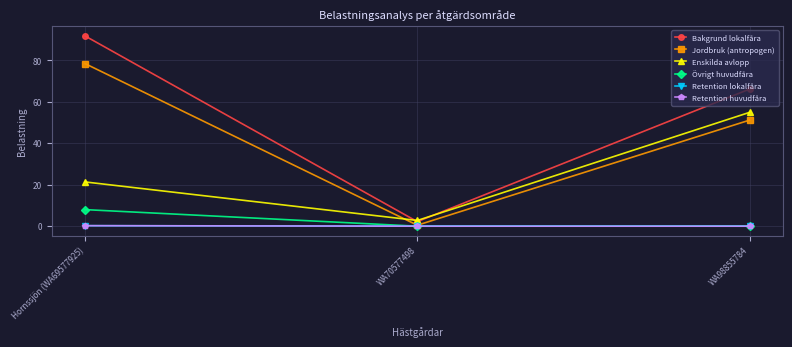

What is the label of the 1st point from the right?

WA98855784